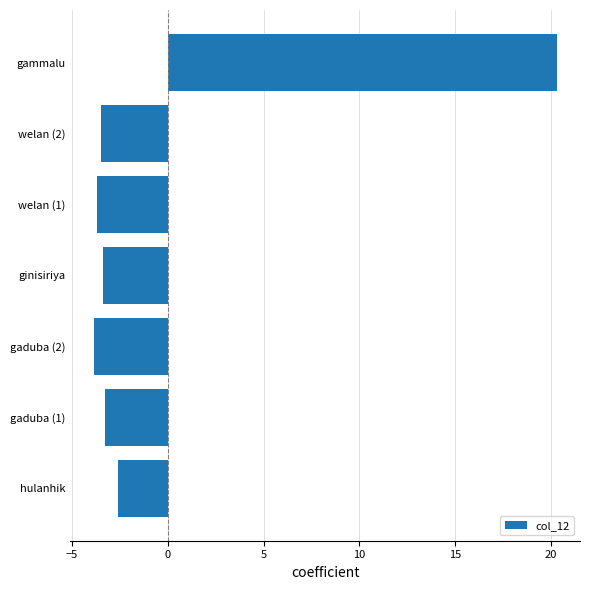

How many bars are there in total?

7